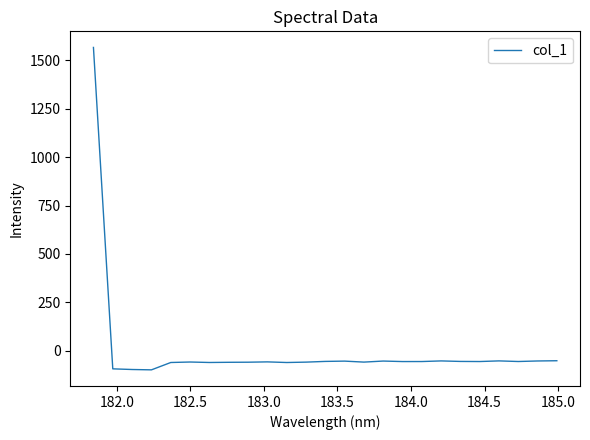

What is the difference between the maximum and minimum values?

1665.1